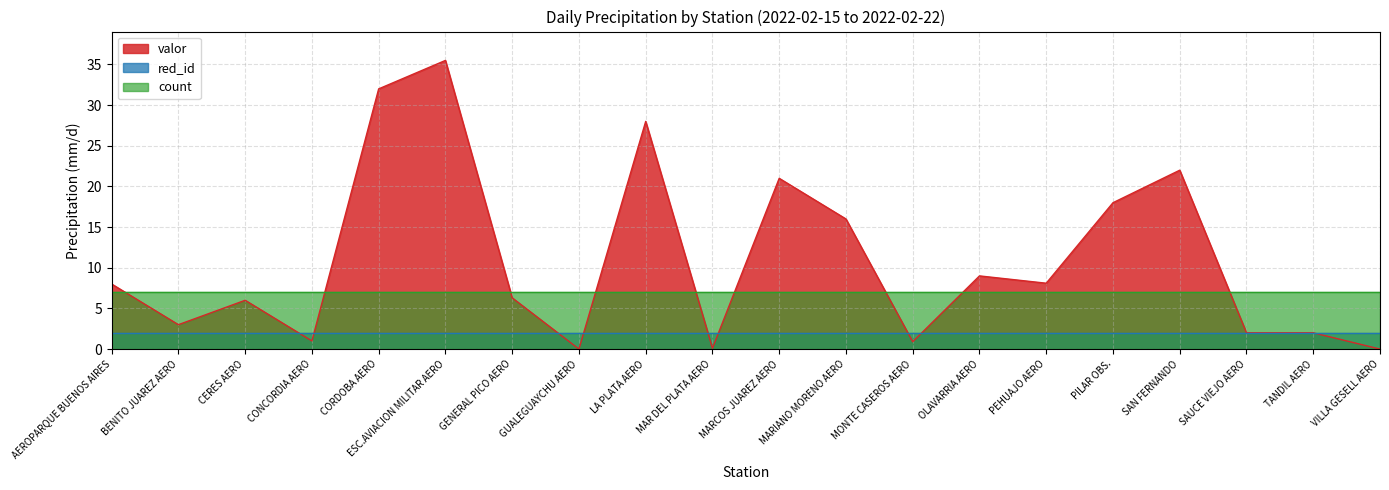

Which has a higher value, AEROPARQUE BUENOS AIRES or VILLA GESELL AERO?

AEROPARQUE BUENOS AIRES